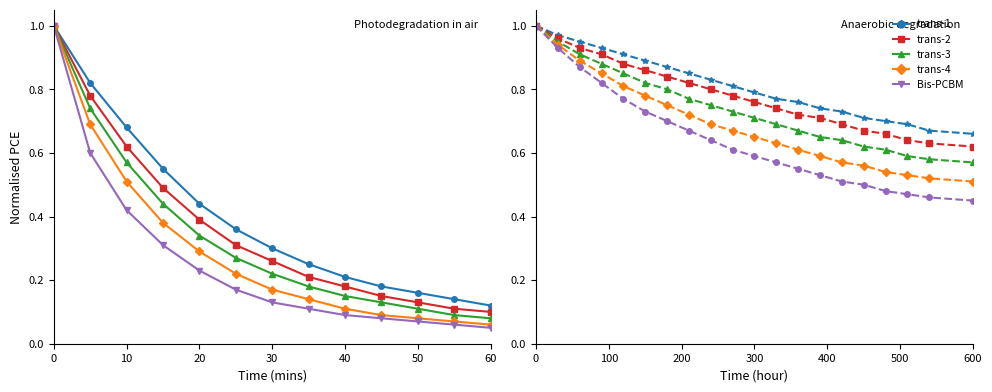

What are all the series names shown in the legend?

trans-1, trans-2, trans-3, trans-4, Bis-PCBM